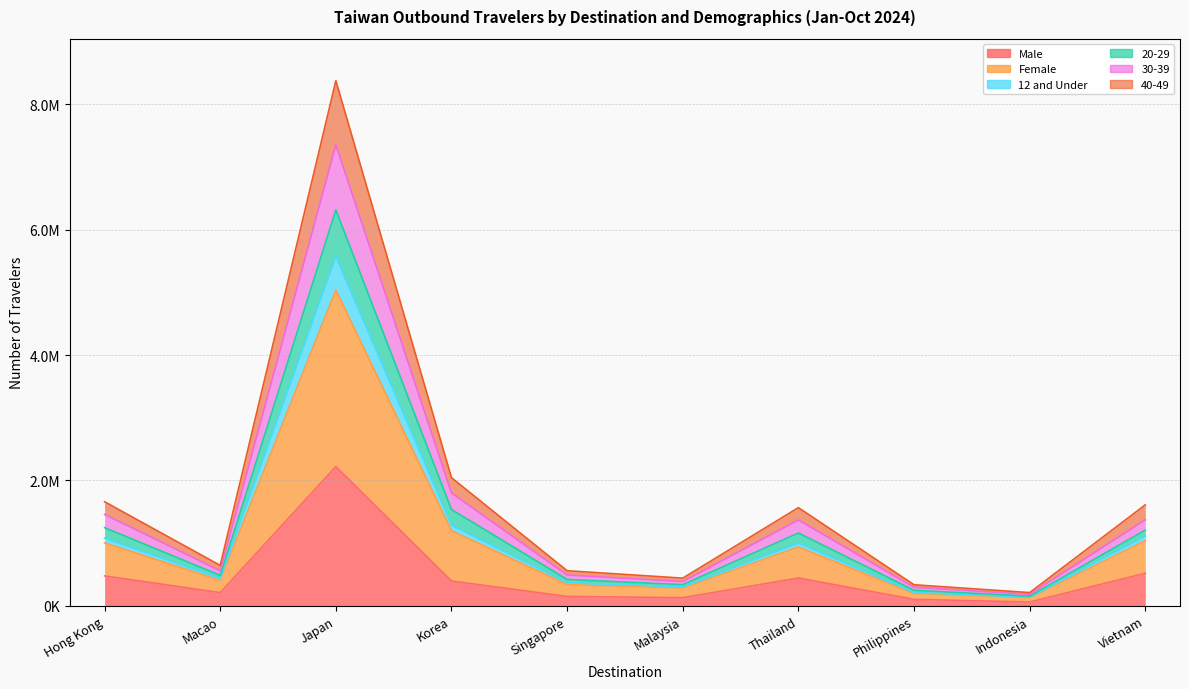

In Female, how many points are higher than both neighbors (excluding endpoints)?

2